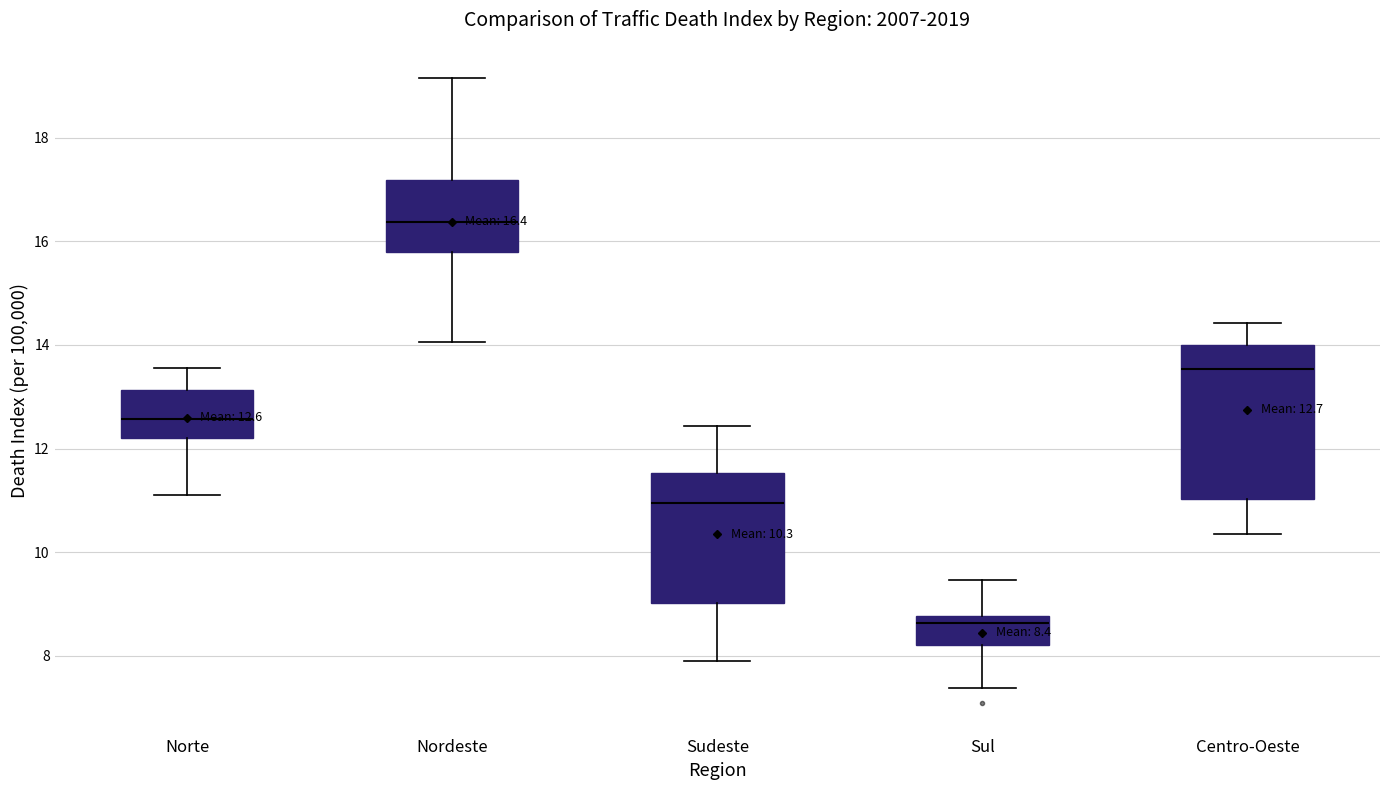

Which box is the tallest, from its lower edge to its upper edge?

Centro-Oeste